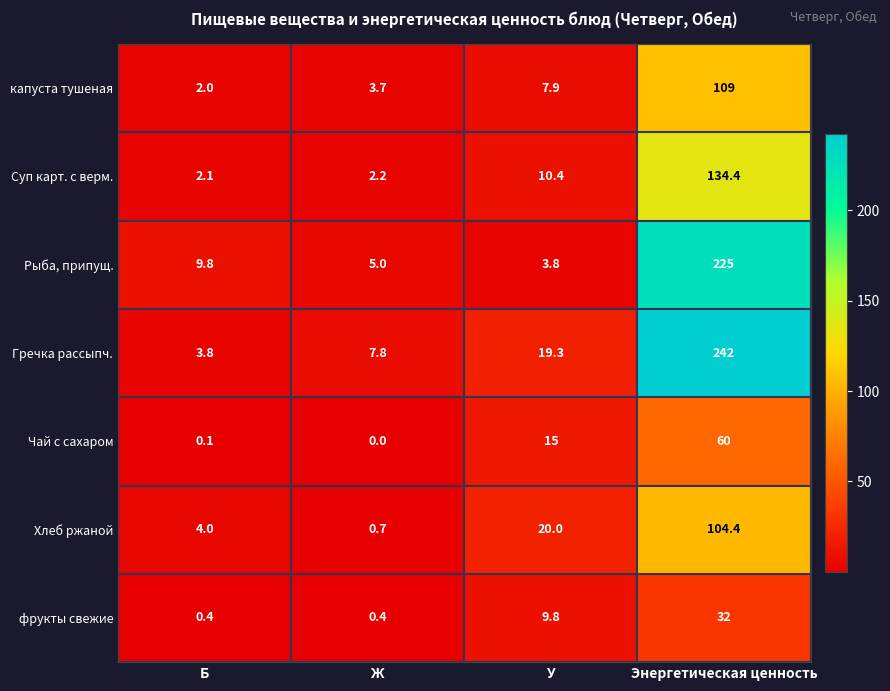

Which label corresponds to the largest value in the chart?

Энергетическая ценность